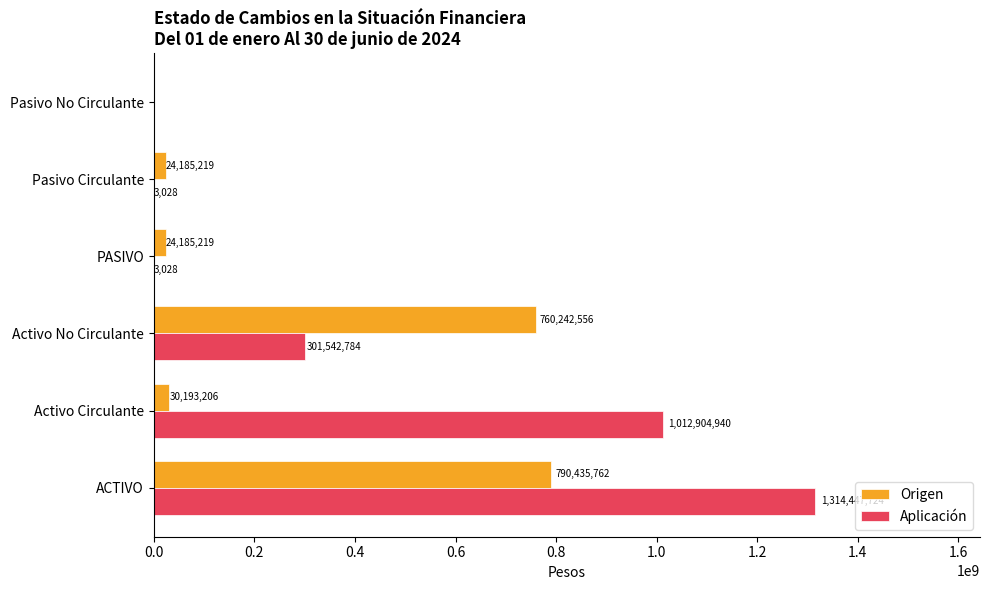

What is the sum of the Aplicación values at PASIVO and Activo No Circulante?

301545812